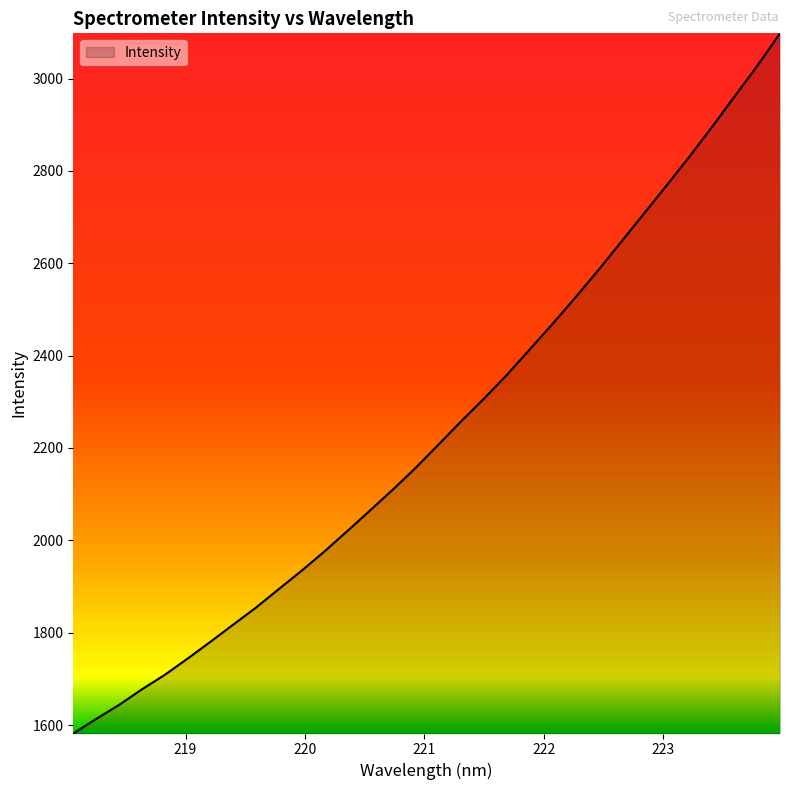

Reading left to right, what are all the values shown in this chart?

1581.6	1613.1	1643.3	1677.0	1708.4	1743.5	1779.9	1817.0	1854.1	1894.1	1933.8	1975.5	2019.6	2064.2	2109.5	2156.5	2206.8	2257.5	2306.7	2357.7	2412.7	2467.7	2524.9	2583.6	2644.6	2705.9	2767.2	2829.4	2894.1	2960.9	3027.3	3097.8